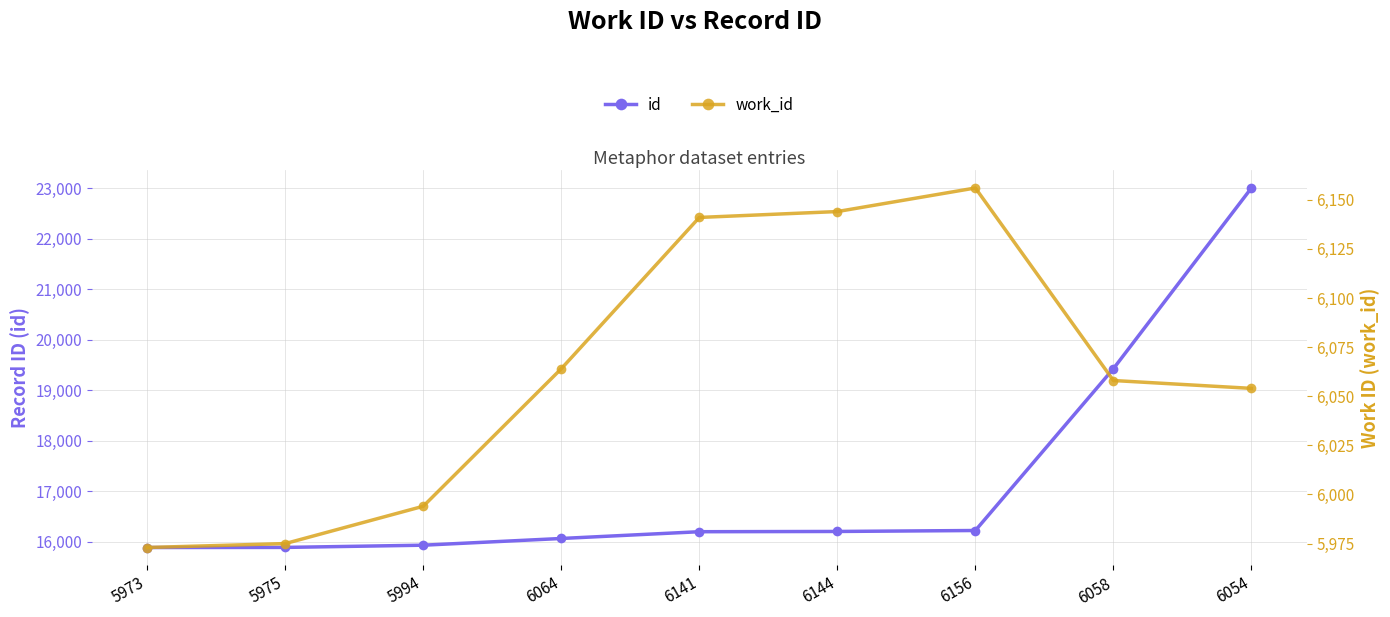

Reading left to right, list all the values displayed in this chart.

id: 5973=15883	5975=15885	5994=15929	6064=16062	6141=16196	6144=16201	6156=16220	6058=19425	6054=23004
work_id: 5973=5973	5975=5975	5994=5994	6064=6064	6141=6141	6144=6144	6156=6156	6058=6058	6054=6054